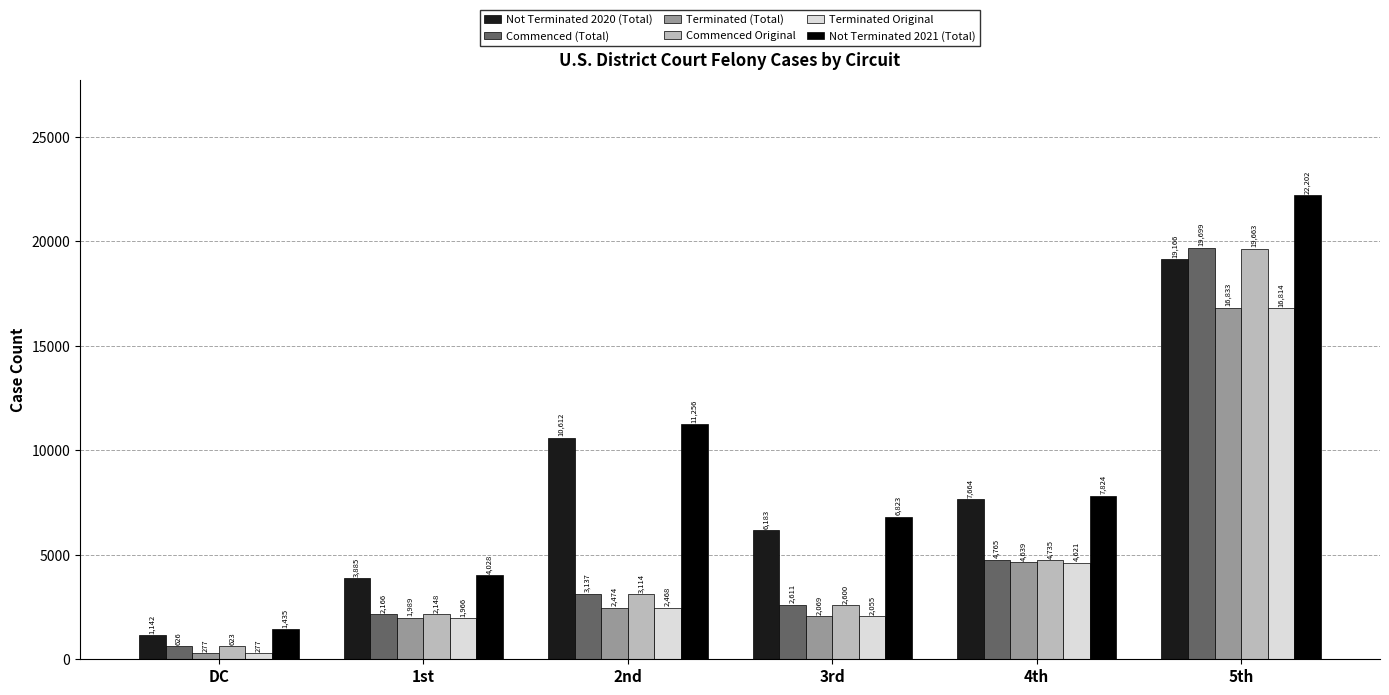

How many distinct data groups are displayed?

6